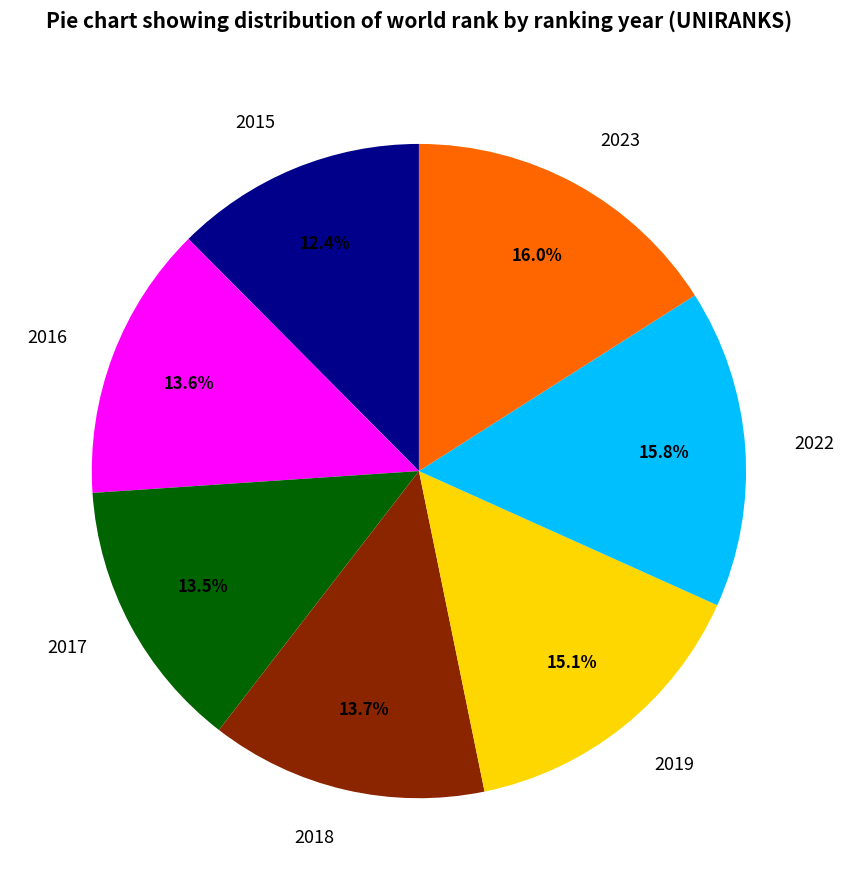

Do 2018 and 2019 together represent more than half of the pie?

No